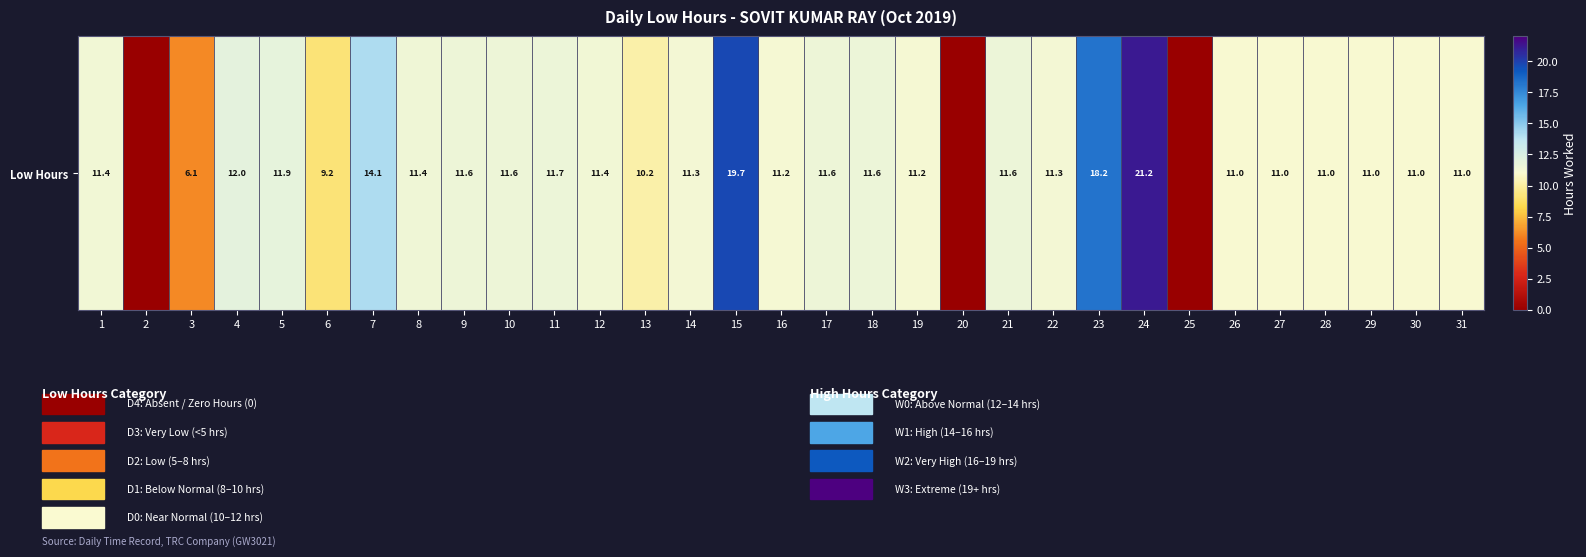

What is the difference between the second highest and second lowest values?

19.7